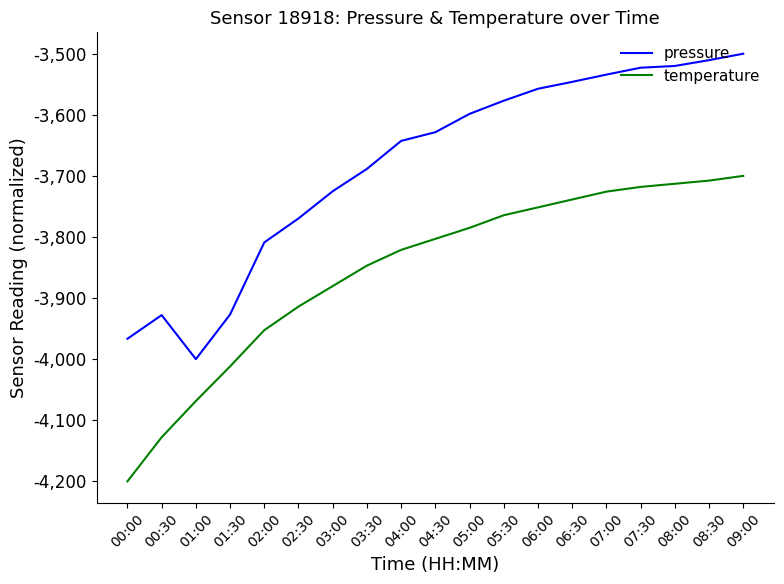

True or false: temperature and pressure cross at least once.

False